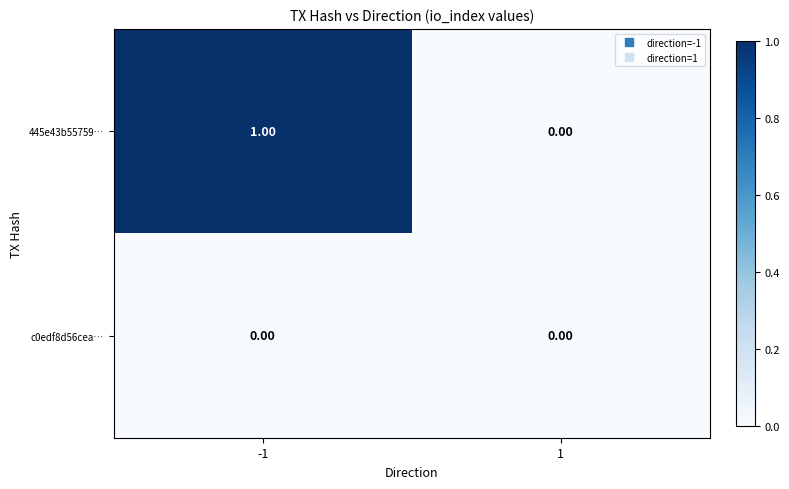

Which series has the largest total across all categories?

445e43b55759…